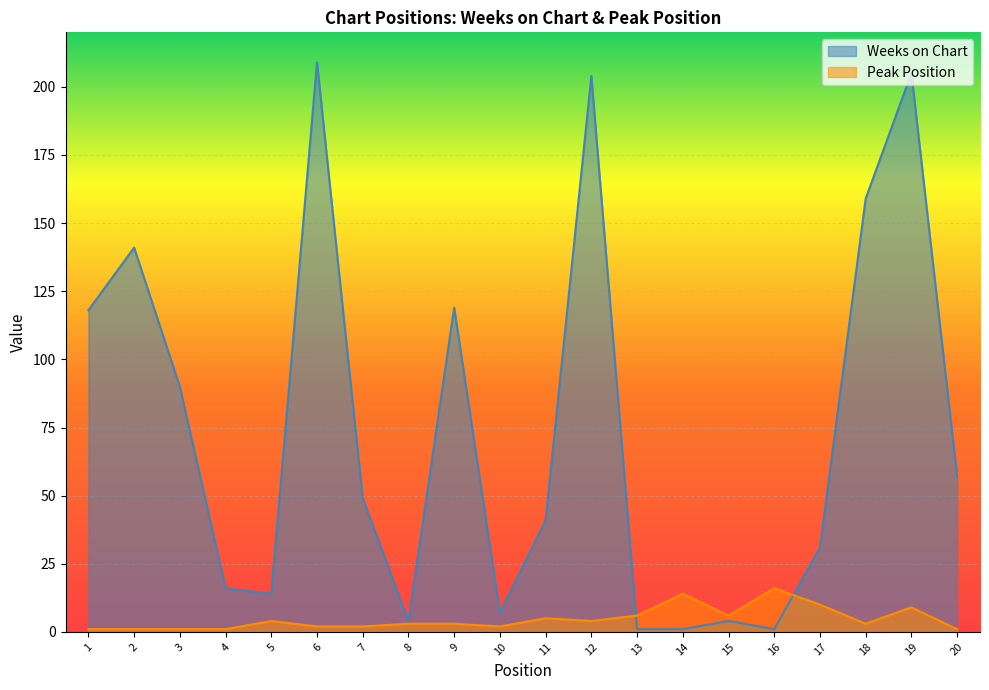

Is the value of Weeks on Chart at 1 greater than the value of Peak Position at 10?

Yes